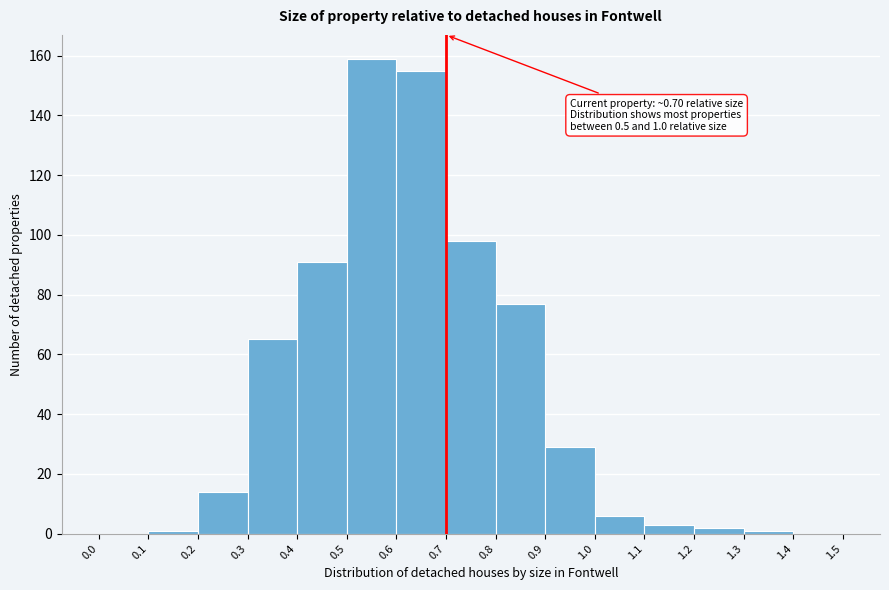

Over which range of the x-axis is the bar tallest?

0.5 to 0.6